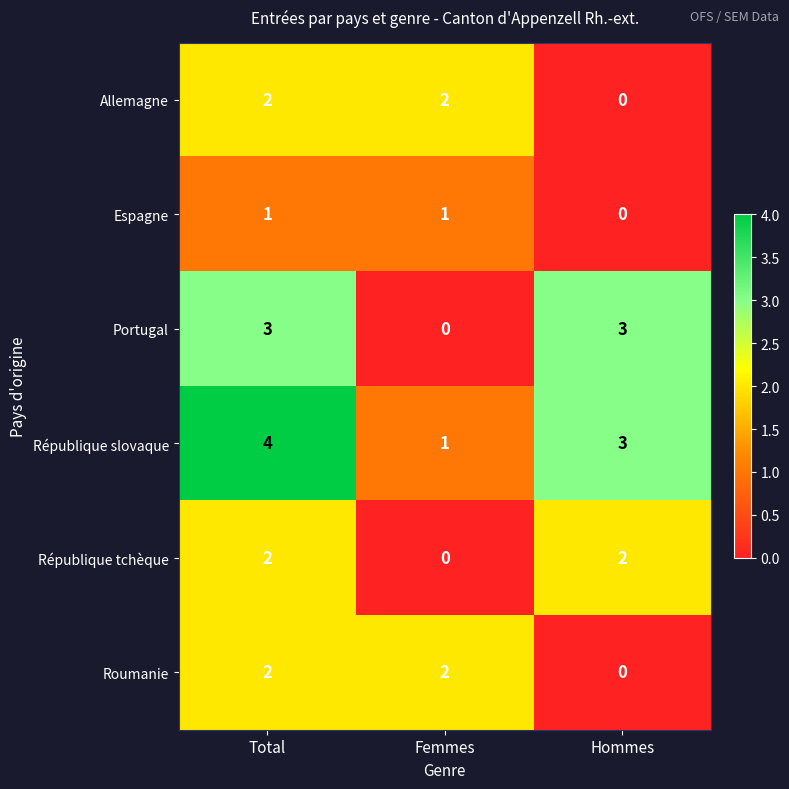

What is the difference between the highest and lowest values at Femmes?

2